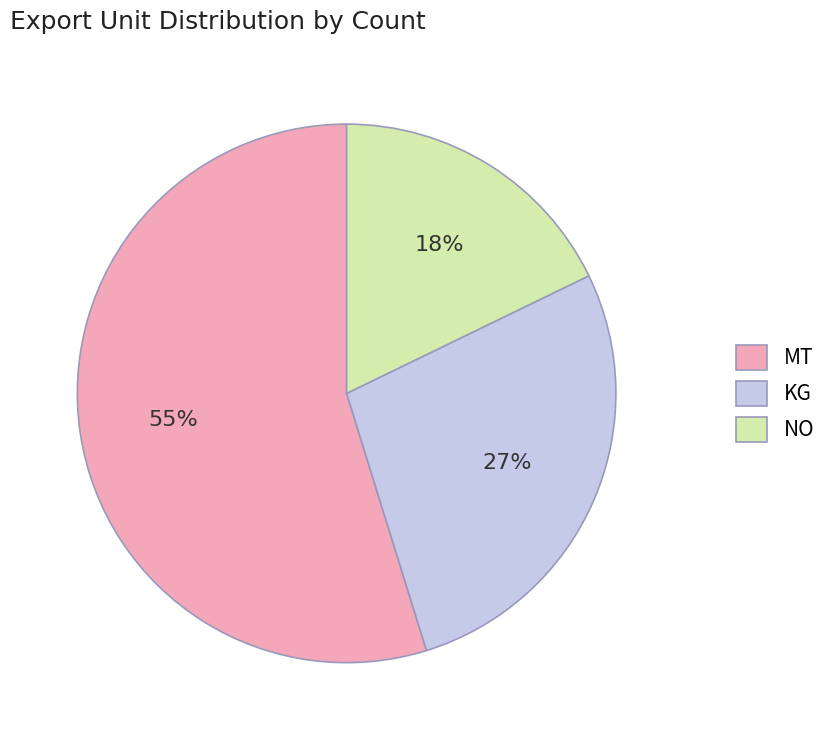

Does KG represent more than half of the total?

No